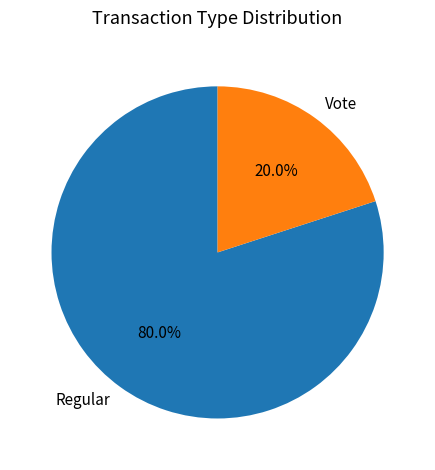

To the nearest percent, what is the combined percentage of Regular and Vote?

100%